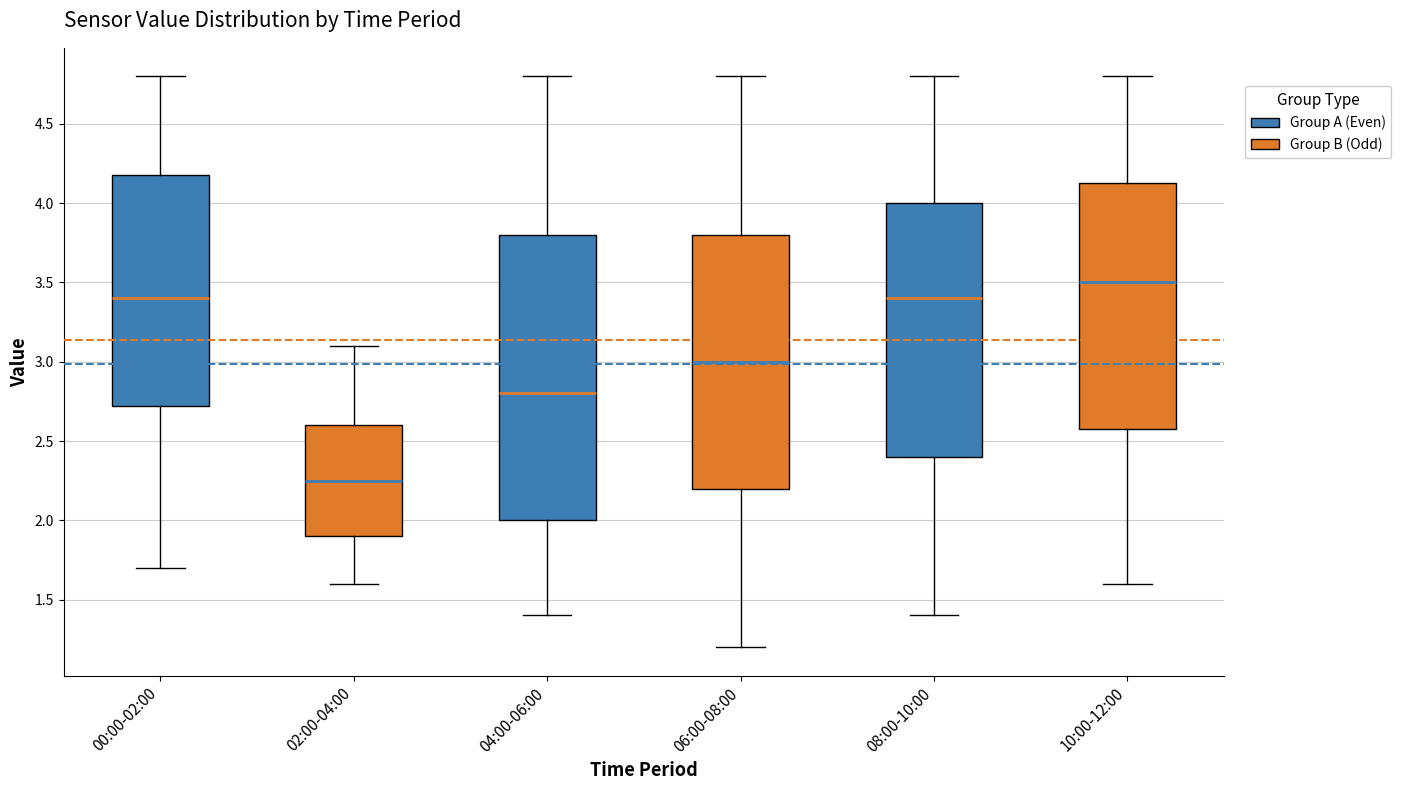

Where is the upper edge of the box for 02:00-04:00 on the y-axis? The values are not printed on the chart, so give them approximately, as read against the axis.

2.60